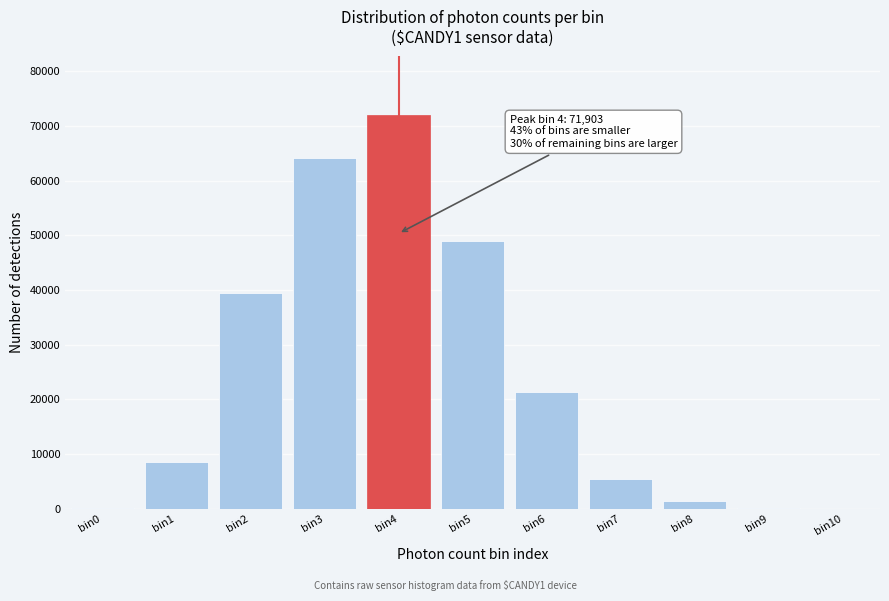

The value at bin6 is 37990. True or false?

False